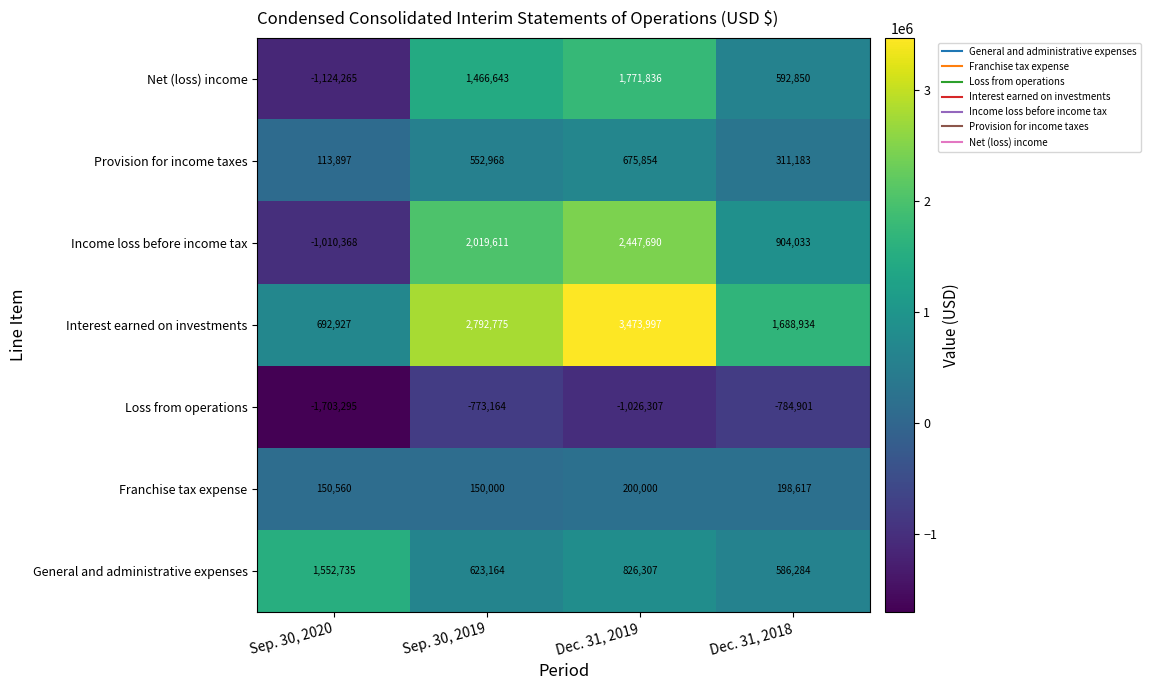

At which label is Income loss before income tax closest to 718661?

Dec. 31, 2018